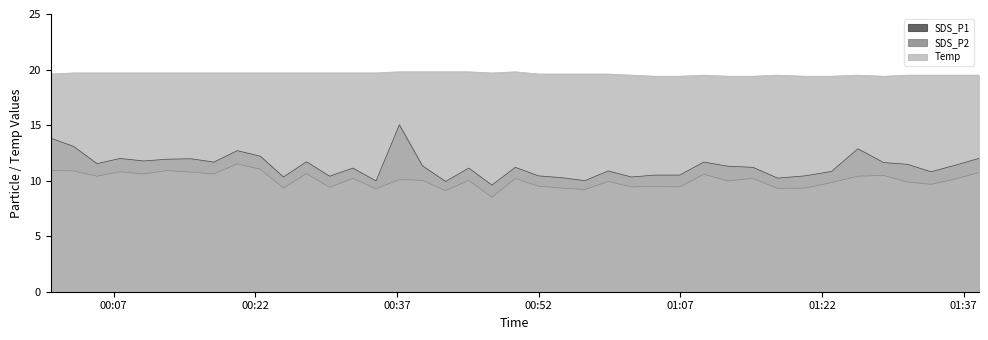

What value does the SDS_P2 series have at 2021/09/26 00:51:59?

9.5